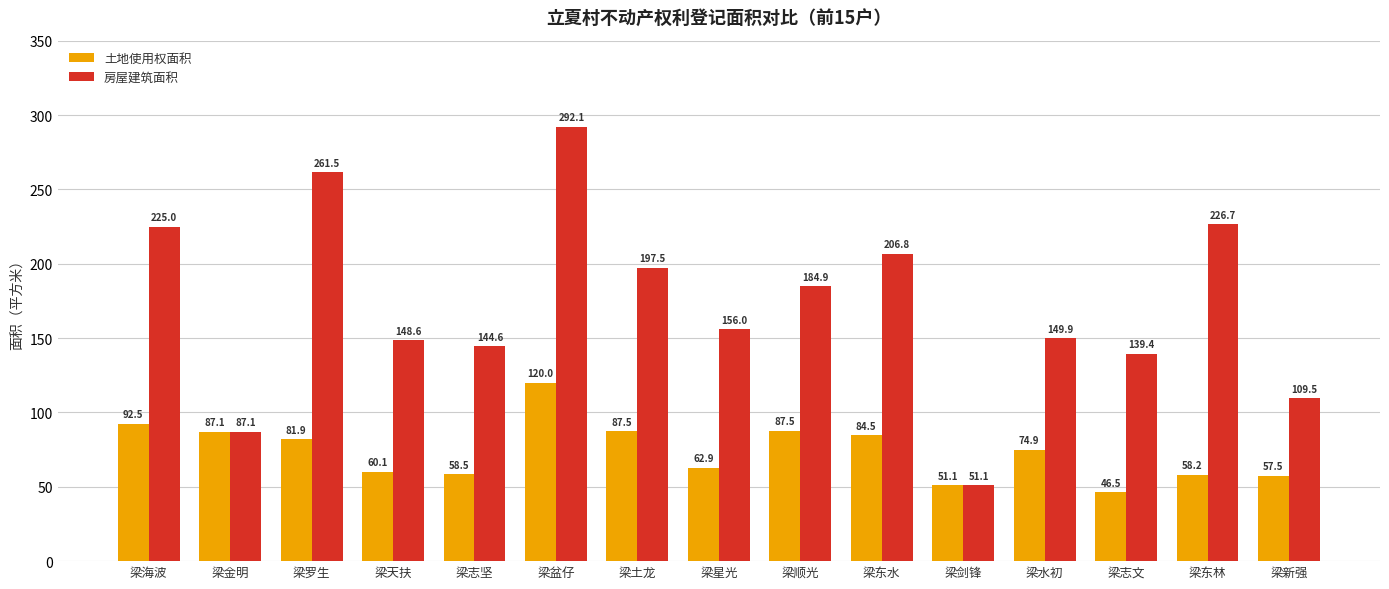

At which category does the chart reach its minimum across all series?

梁志文